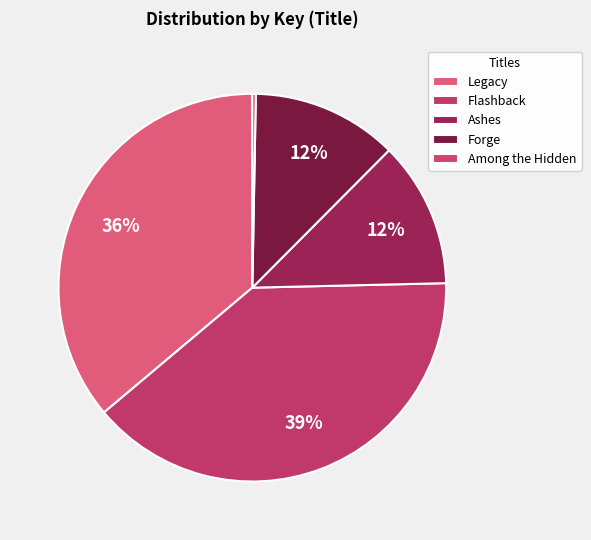

Does any single category account for the majority?

No